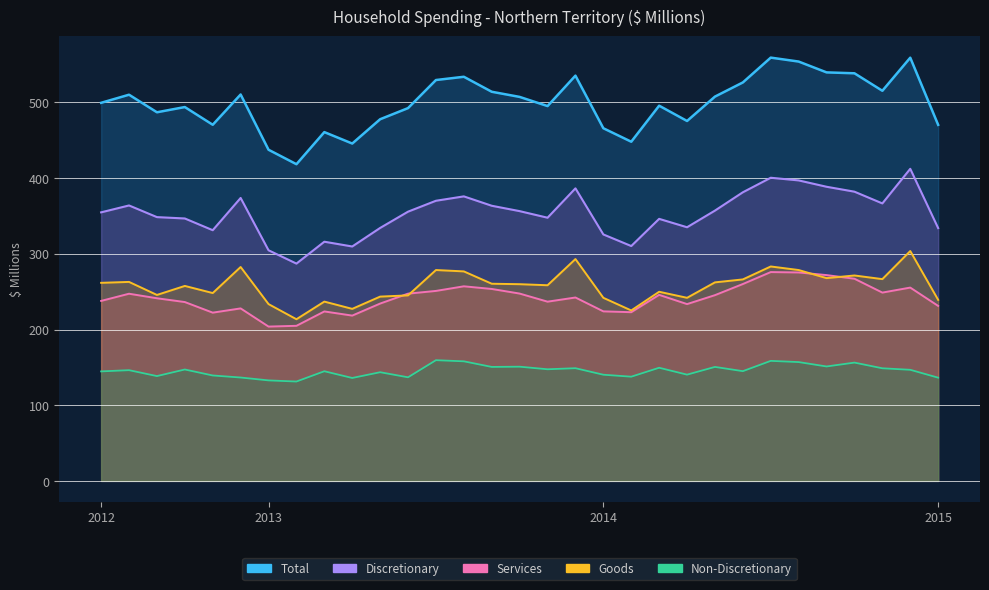

What is the minimum value shown in the chart?

131.3